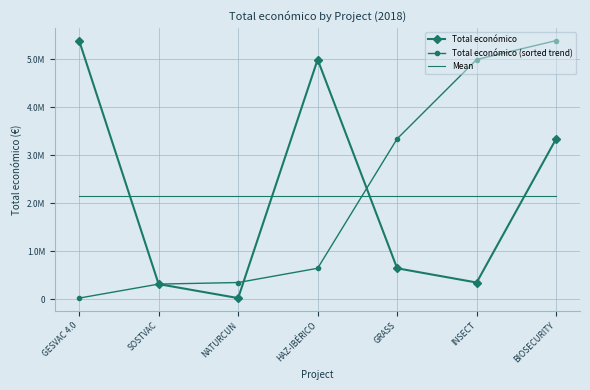

What position from the right is HAZ-IBÉRICO?

4